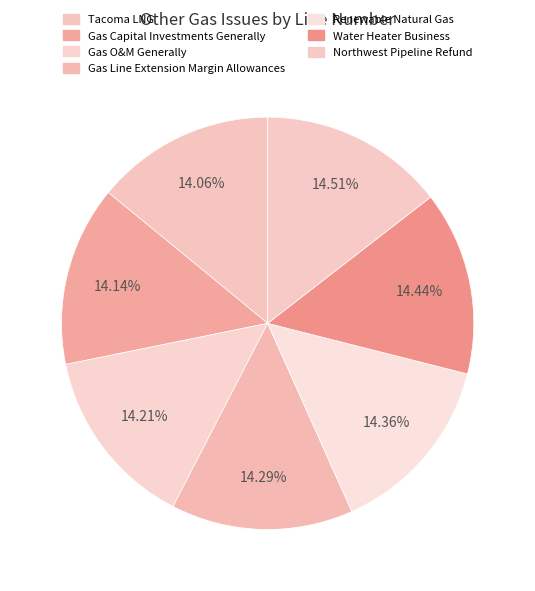

What is the ratio of the value at Northwest Pipeline Refund to the value at Tacoma LNG?

1.0